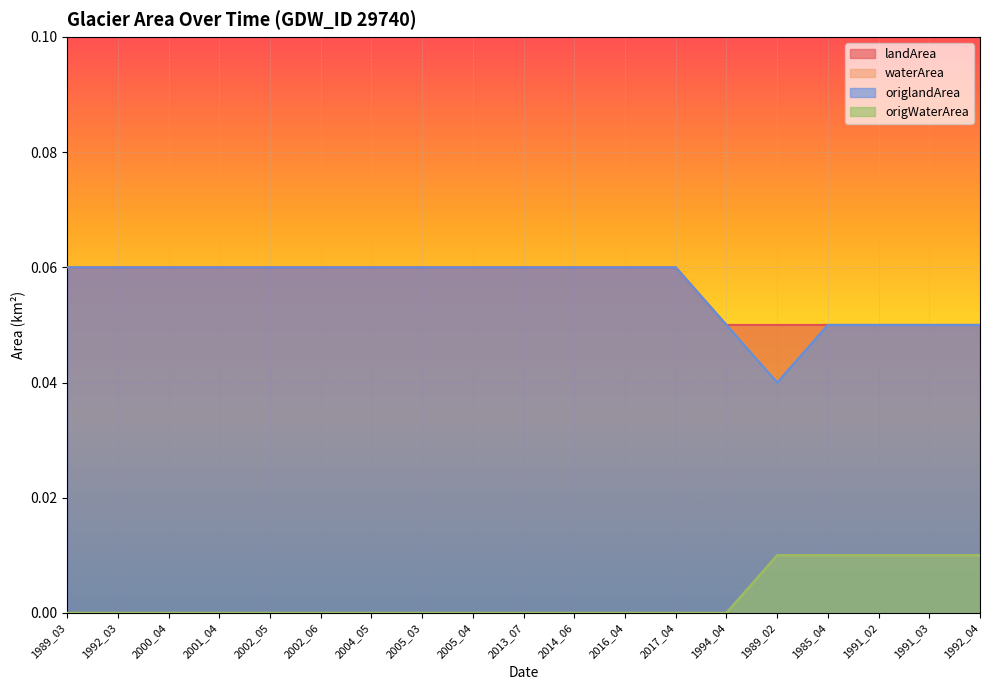

Reading left to right, what are all the values shown in this chart?

landArea: 1989_03=0.1	1992_03=0.1	2000_04=0.1	2001_04=0.1	2002_05=0.1	2002_06=0.1	2004_05=0.1	2005_03=0.1	2005_04=0.1	2013_07=0.1	2014_06=0.1	2016_04=0.1	2017_04=0.1	1994_04=0.1	1989_02=0.1	1985_04=0.1	1991_02=0.1	1991_03=0.1	1992_04=0.1
waterArea: 1989_03=0.0	1992_03=0.0	2000_04=0.0	2001_04=0.0	2002_05=0.0	2002_06=0.0	2004_05=0.0	2005_03=0.0	2005_04=0.0	2013_07=0.0	2014_06=0.0	2016_04=0.0	2017_04=0.0	1994_04=0.0	1989_02=0.0	1985_04=0.0	1991_02=0.0	1991_03=0.0	1992_04=0.0
origlandArea: 1989_03=0.1	1992_03=0.1	2000_04=0.1	2001_04=0.1	2002_05=0.1	2002_06=0.1	2004_05=0.1	2005_03=0.1	2005_04=0.1	2013_07=0.1	2014_06=0.1	2016_04=0.1	2017_04=0.1	1994_04=0.1	1989_02=0.0	1985_04=0.1	1991_02=0.1	1991_03=0.1	1992_04=0.1
origWaterArea: 1989_03=0.0	1992_03=0.0	2000_04=0.0	2001_04=0.0	2002_05=0.0	2002_06=0.0	2004_05=0.0	2005_03=0.0	2005_04=0.0	2013_07=0.0	2014_06=0.0	2016_04=0.0	2017_04=0.0	1994_04=0.0	1989_02=0.0	1985_04=0.0	1991_02=0.0	1991_03=0.0	1992_04=0.0